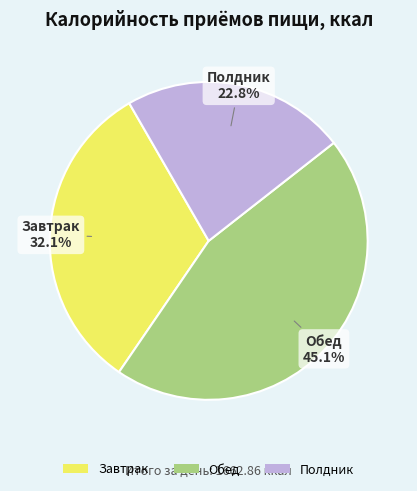

Which slice is the largest?

Обед